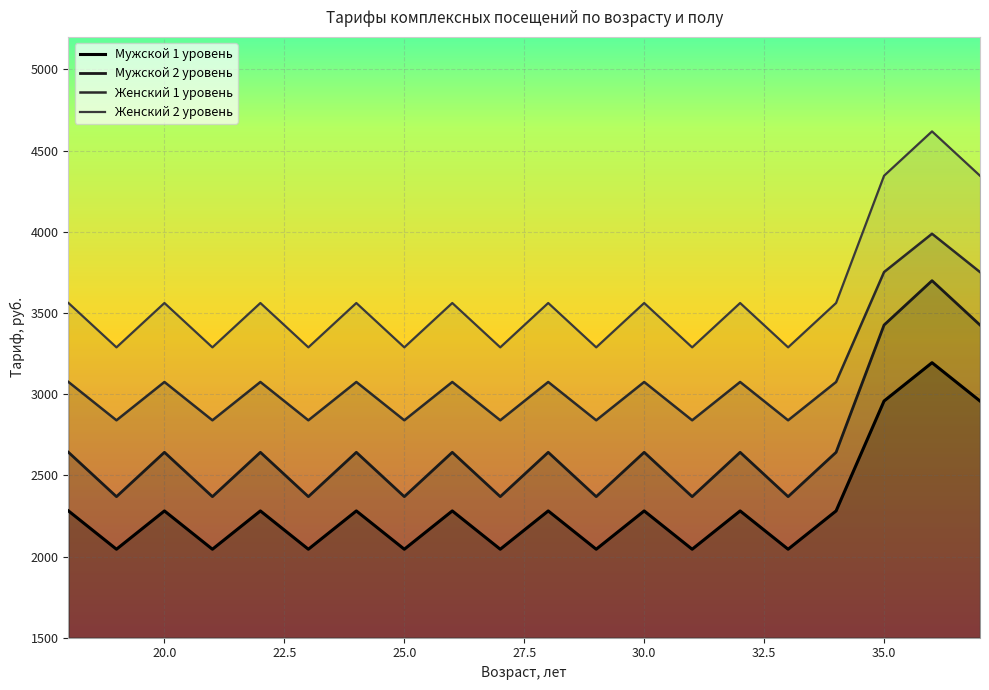

What is the label of the 2nd point from the left?

20.0